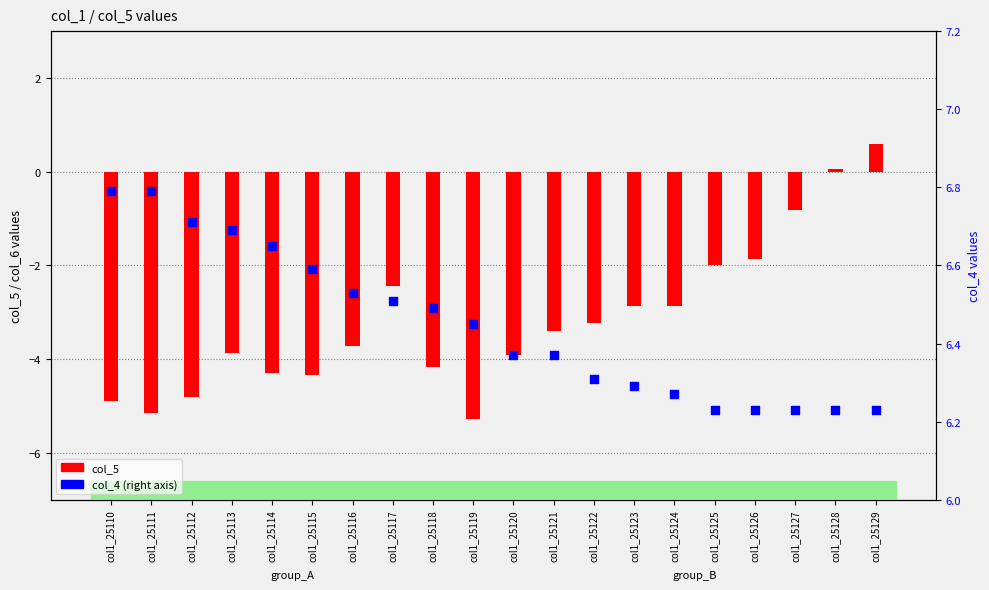

Which series has the widest spread of Y values?

col_5